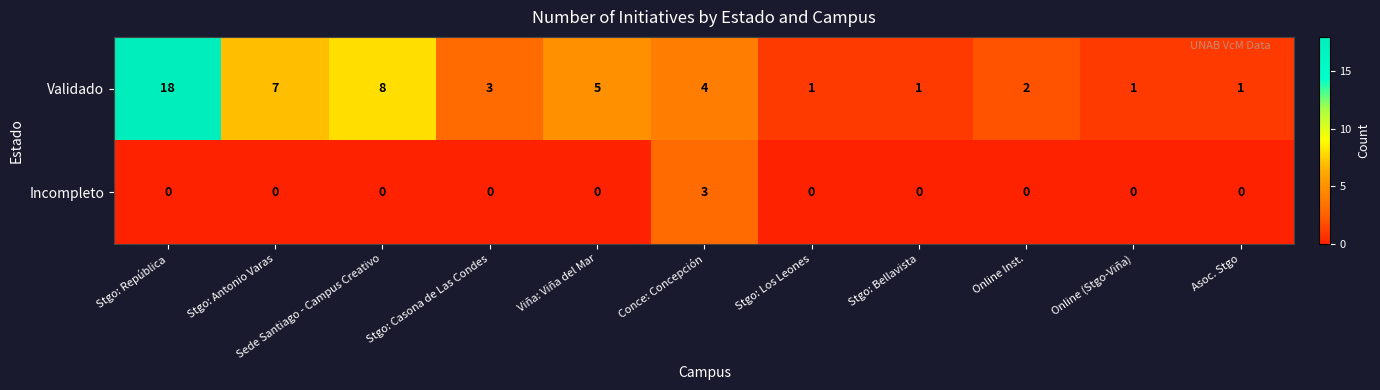

True or false: Incompleto has a value of -1 at Viña: Viña del Mar.

False